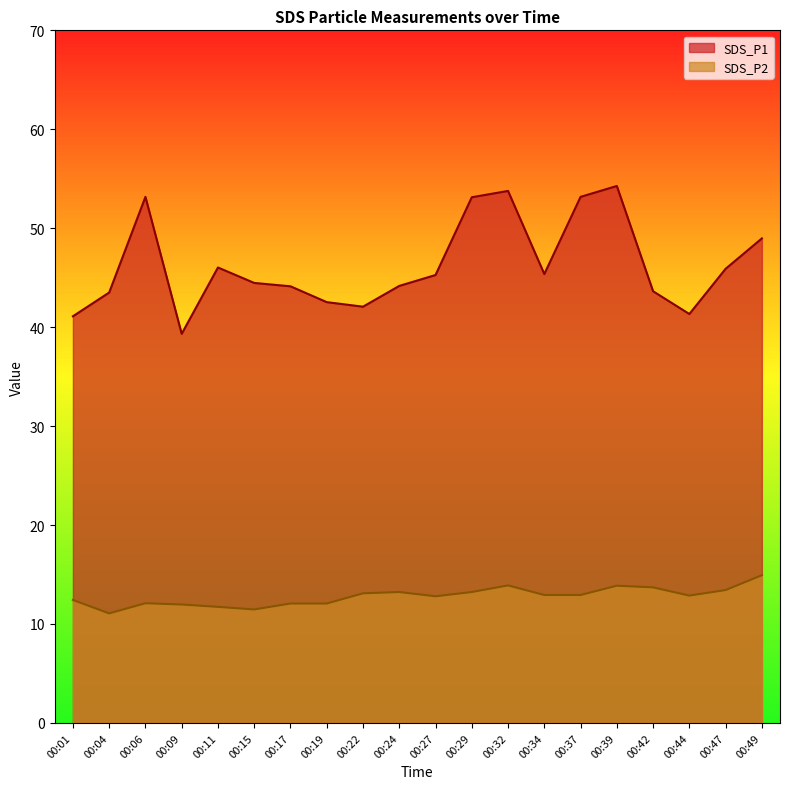

True or false: SDS_P1 and SDS_P2 intersect in this chart.

False